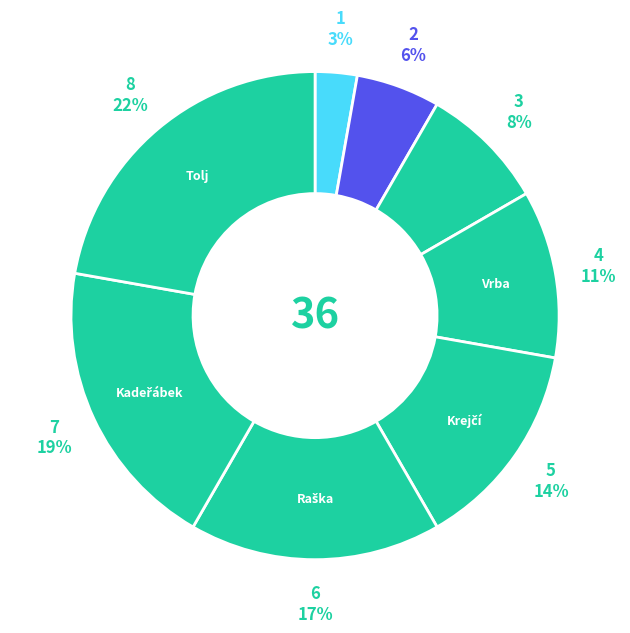

How many slices are in this pie chart?

8